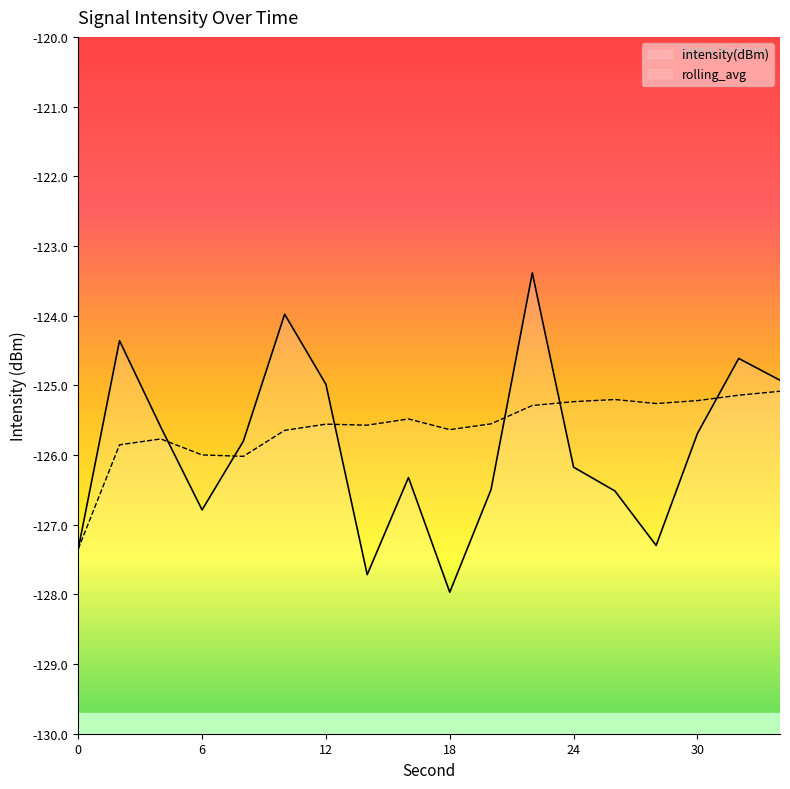

Is the value of rolling_avg at 24 greater than the value of intensity(dBm) at 14?

Yes